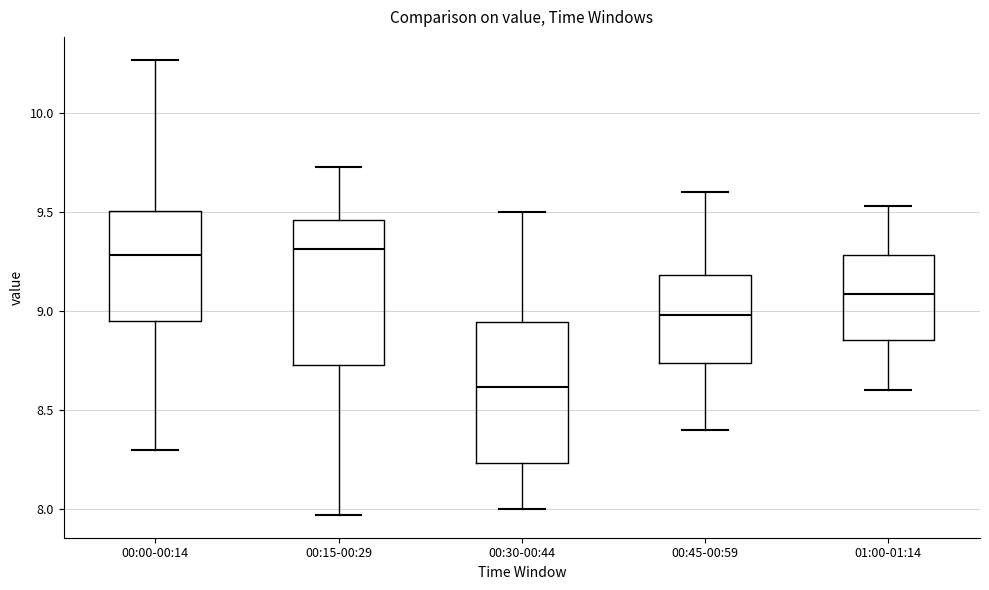

Reading left to right, read every box against the y-axis: the position of its median line, the range the box covers, and the ends of its whiskers. The values are not printed on the chart, so give them approximately, as read against the axis.

00:00-00:14: median 9.30, box 8.95 to 9.50, whiskers 8.30 to 10.25
00:15-00:29: median 9.30, box 8.75 to 9.45, whiskers 7.95 to 9.75
00:30-00:44: median 8.60, box 8.25 to 8.95, whiskers 8.00 to 9.50
00:45-00:59: median 9.00, box 8.75 to 9.20, whiskers 8.40 to 9.60
01:00-01:14: median 9.10, box 8.85 to 9.30, whiskers 8.60 to 9.55